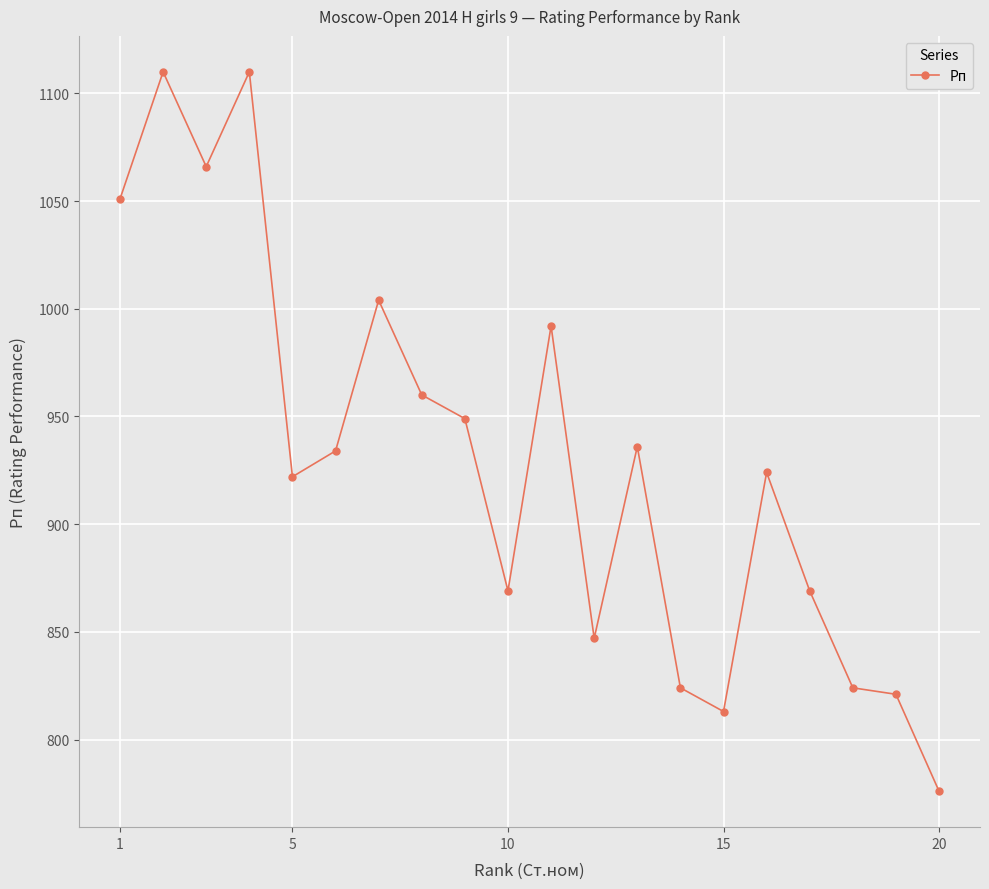

What is the greatest value displayed?

1110